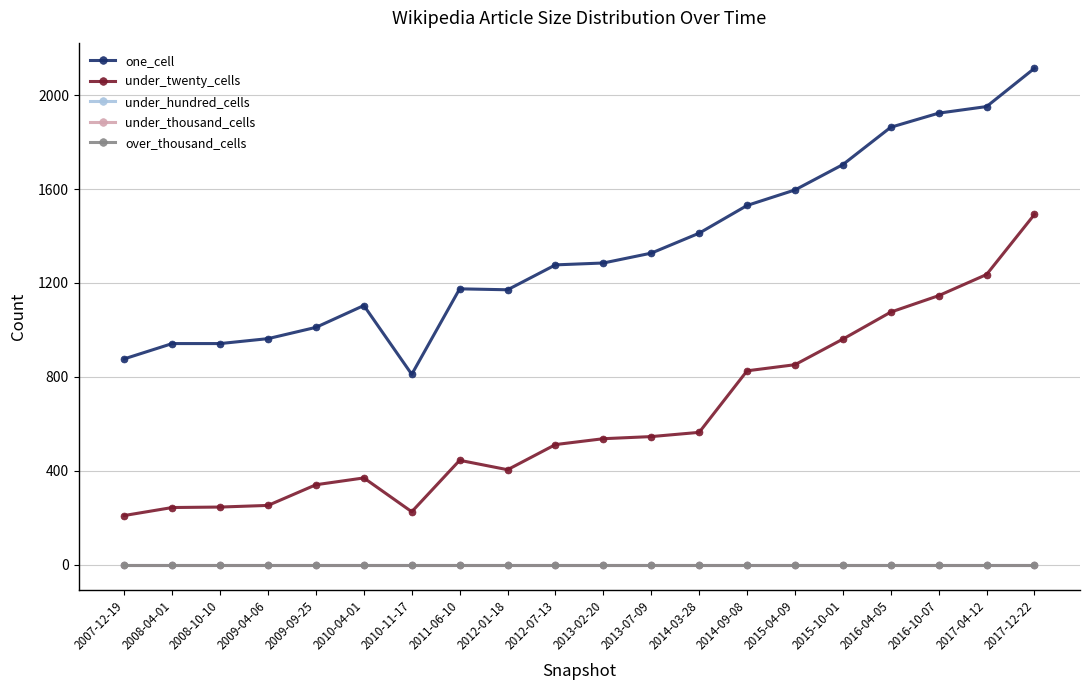

How many interior local valleys does the under_twenty_cells series have?

2